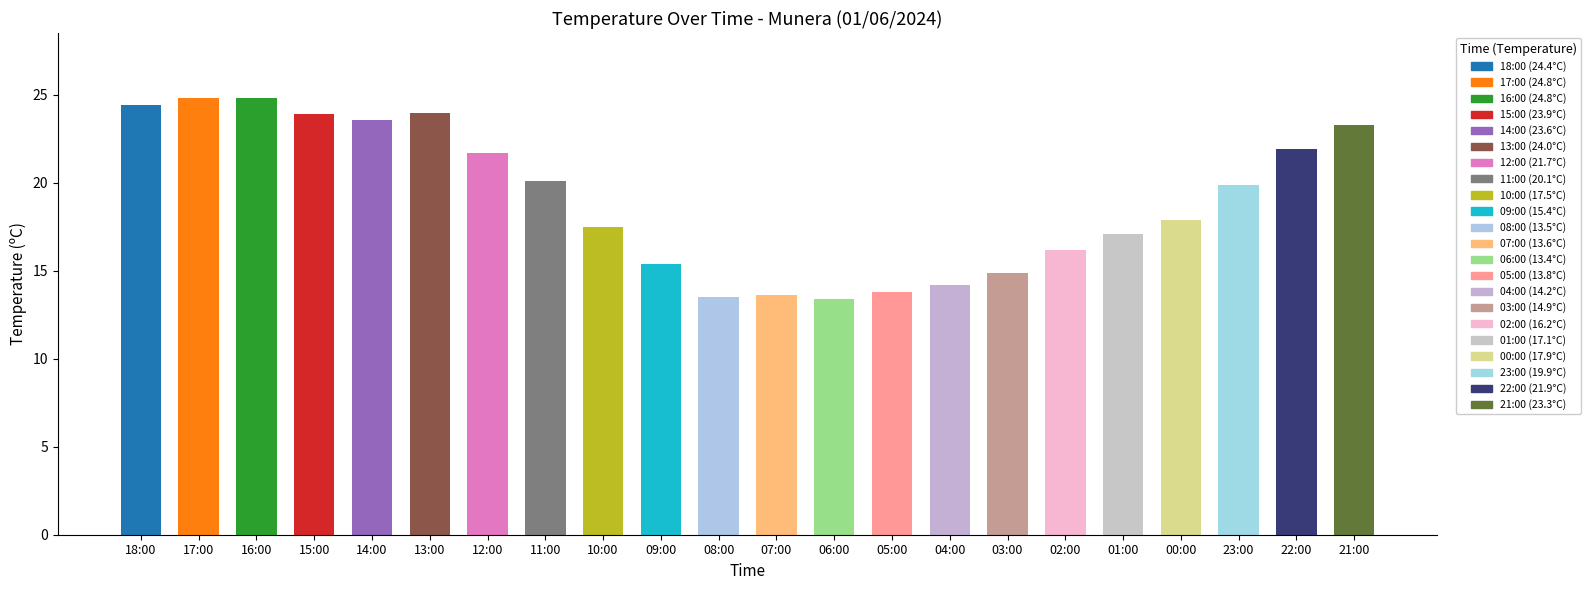

What is the average value?

19.1